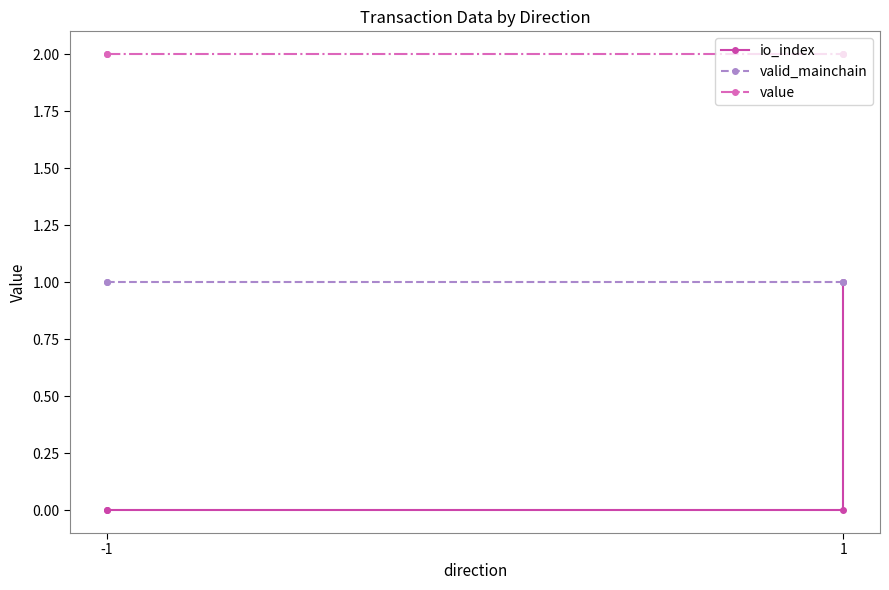

True or false: valid_mainchain and value cross at least once.

False